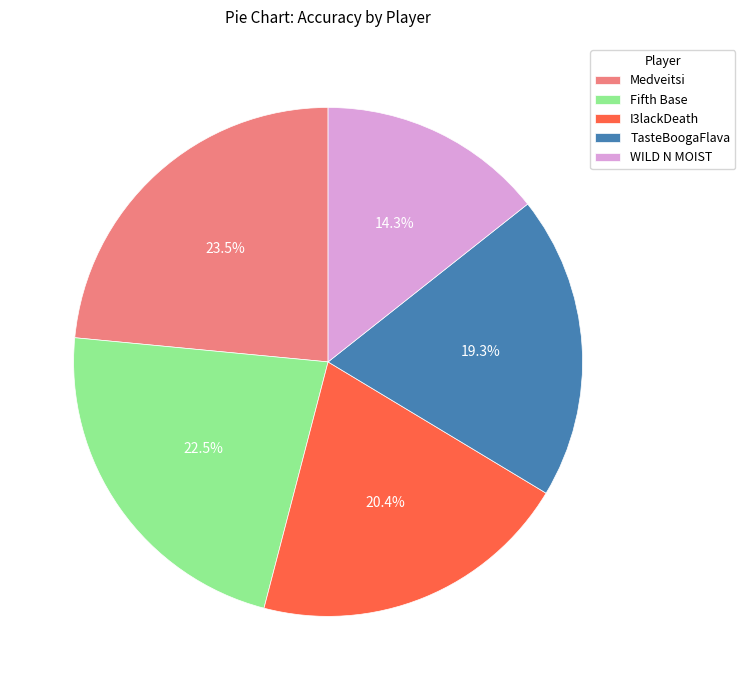

Between Medveitsi and Fifth Base, which is larger?

Medveitsi